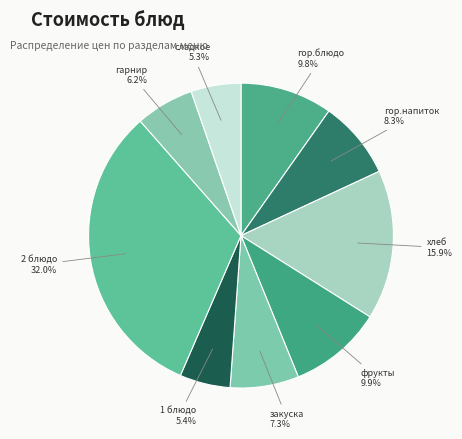

Approximately how many times larger is the value at гор.блюдо compared to хлеб?

0.6